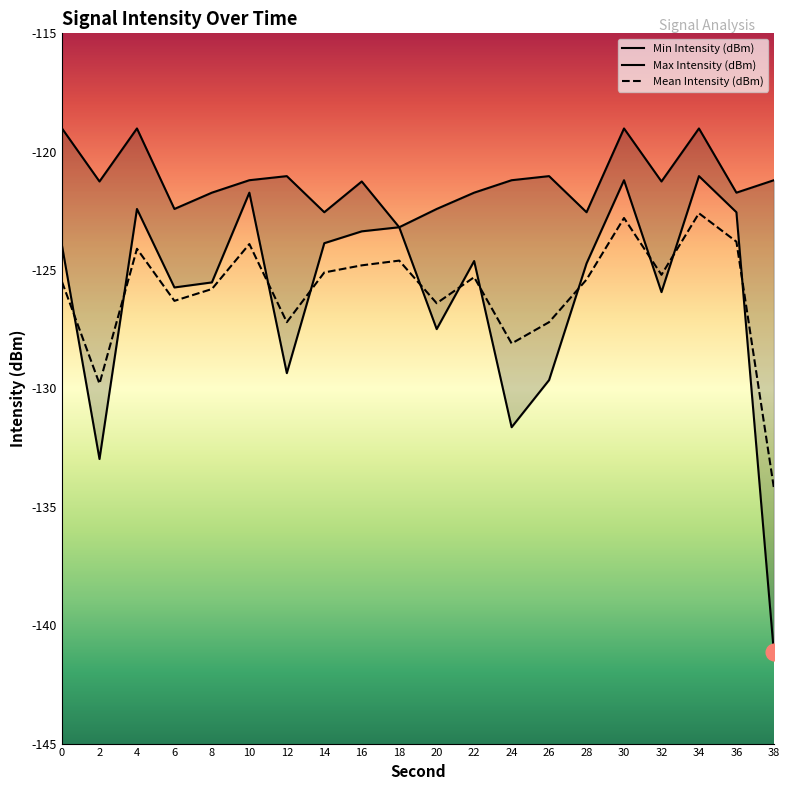

How many values in the Min Intensity (dBm) series are below -124?

11